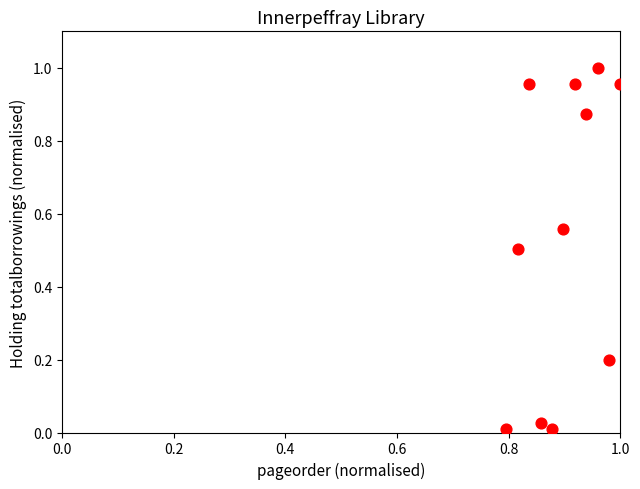

What is the average Y value?

0.5